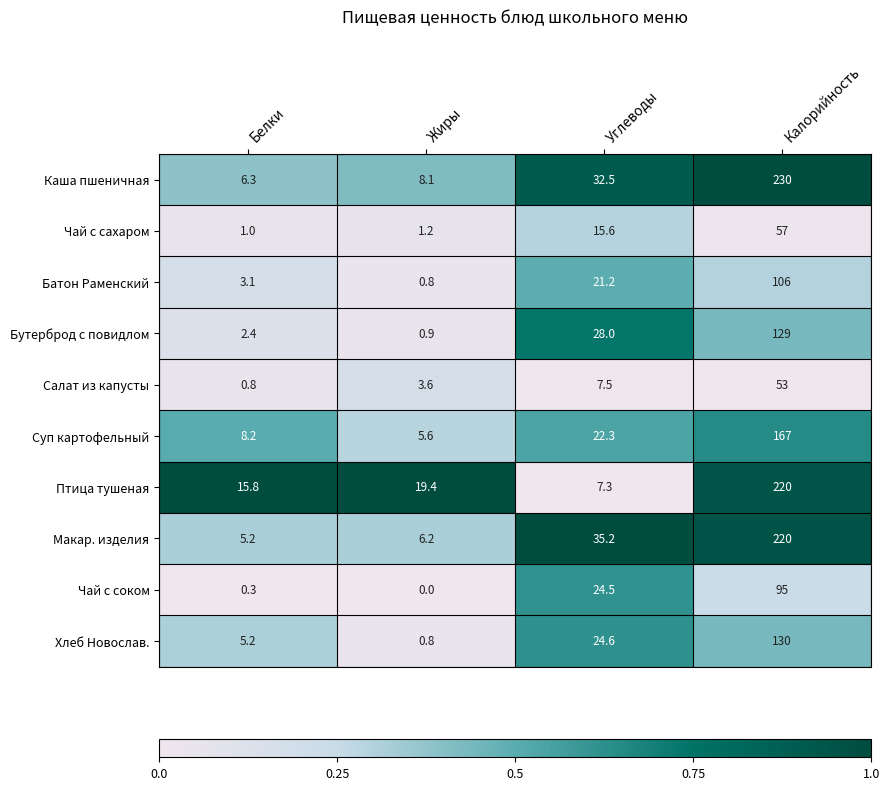

What is the maximum value for Птица тушеная?

220.0